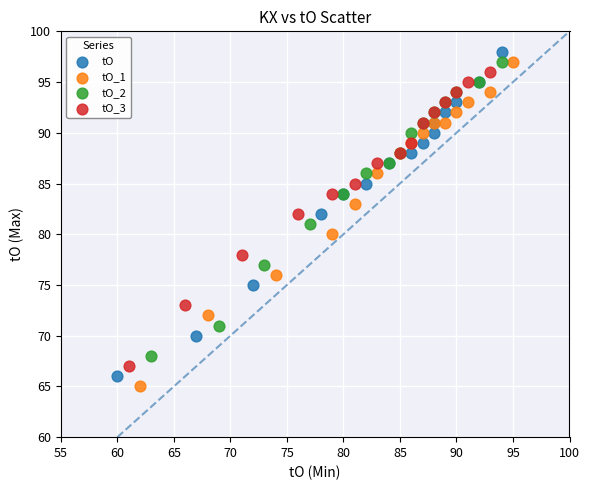

Which series reaches the maximum Y coordinate?

tO